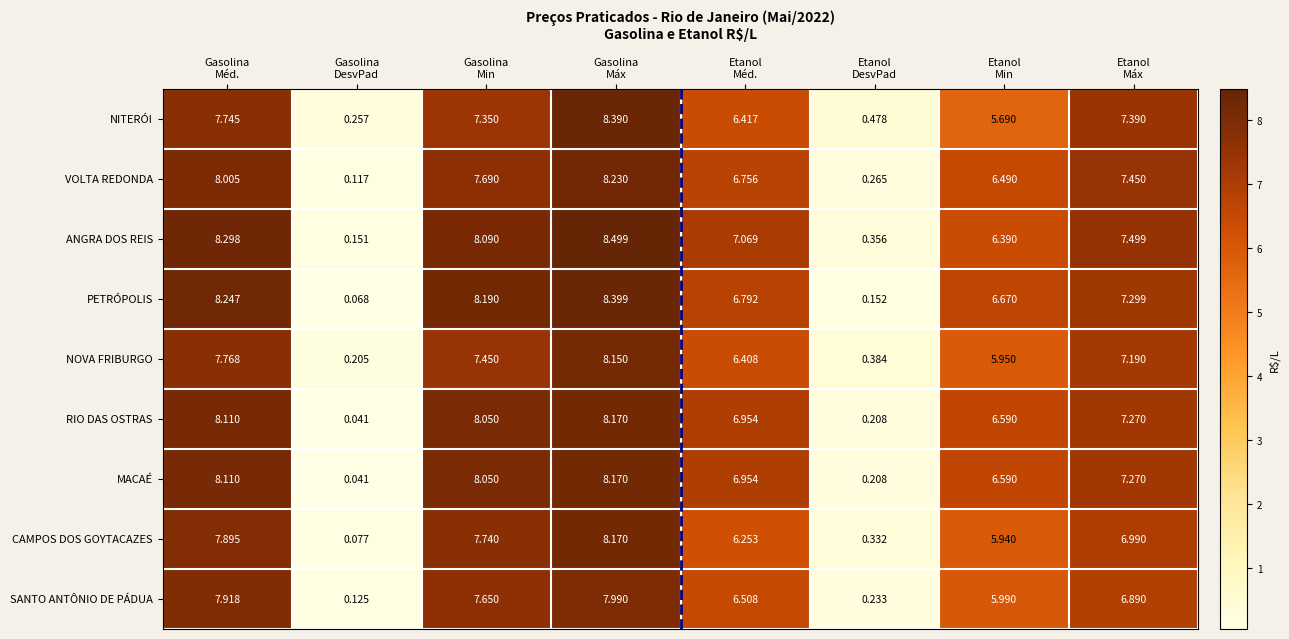

Which series has the largest total across all categories?

ANGRA DOS REIS